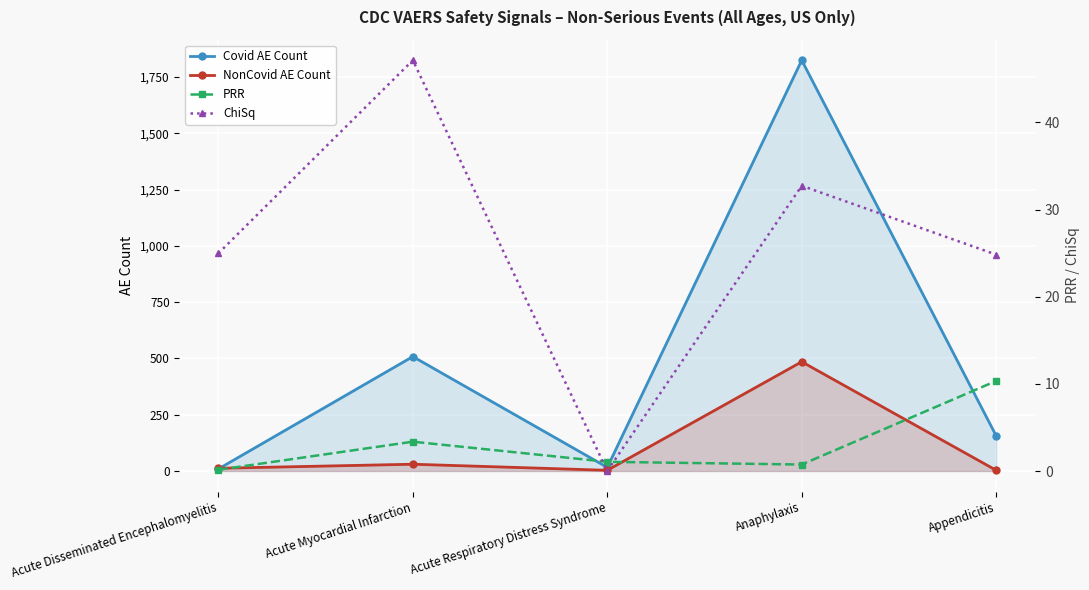

What are all the series names shown in the legend?

Covid AE Count, NonCovid AE Count, PRR, ChiSq